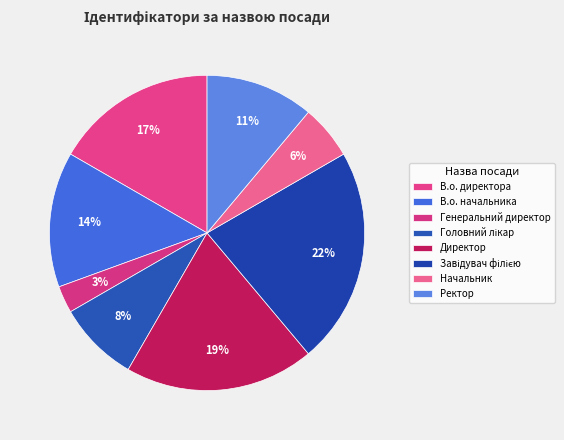

What percentage is NOT represented by В.о. директора?

83.3%